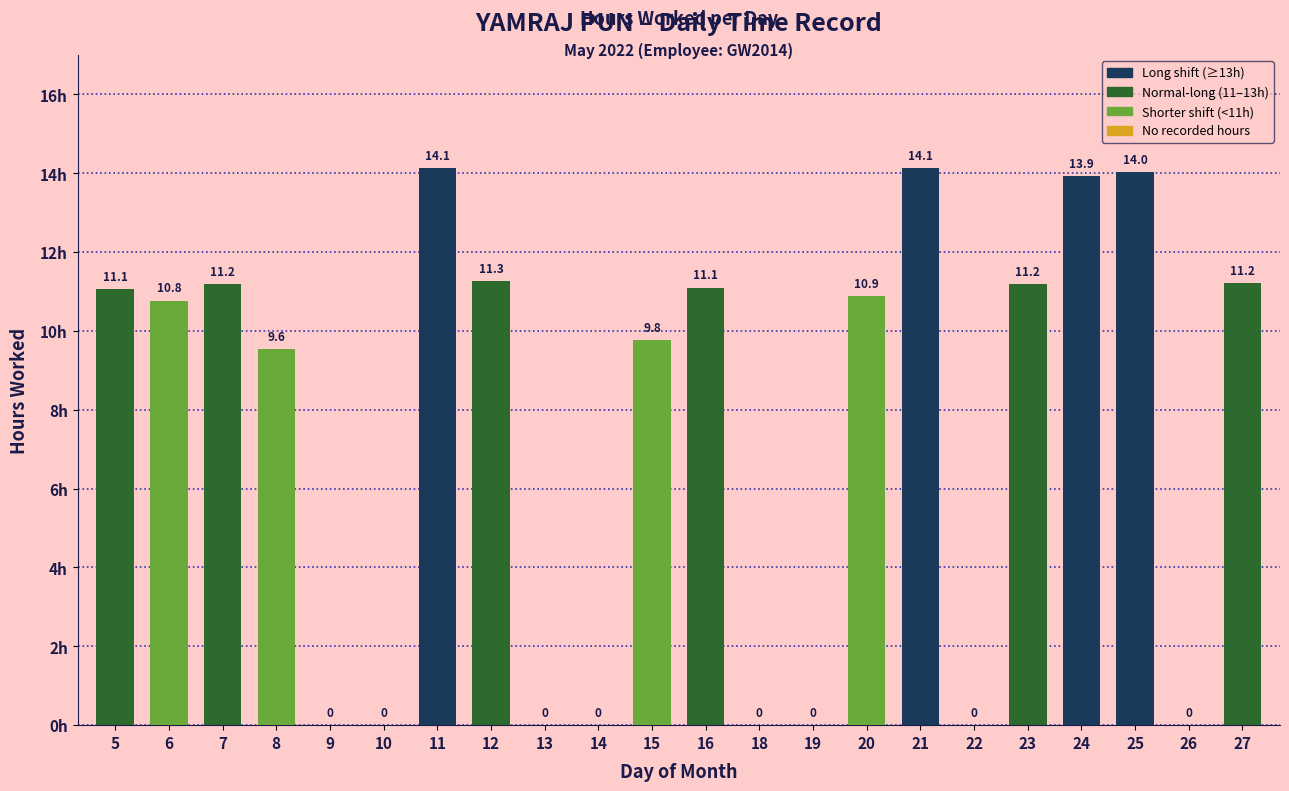

How many data points are above 10?

12